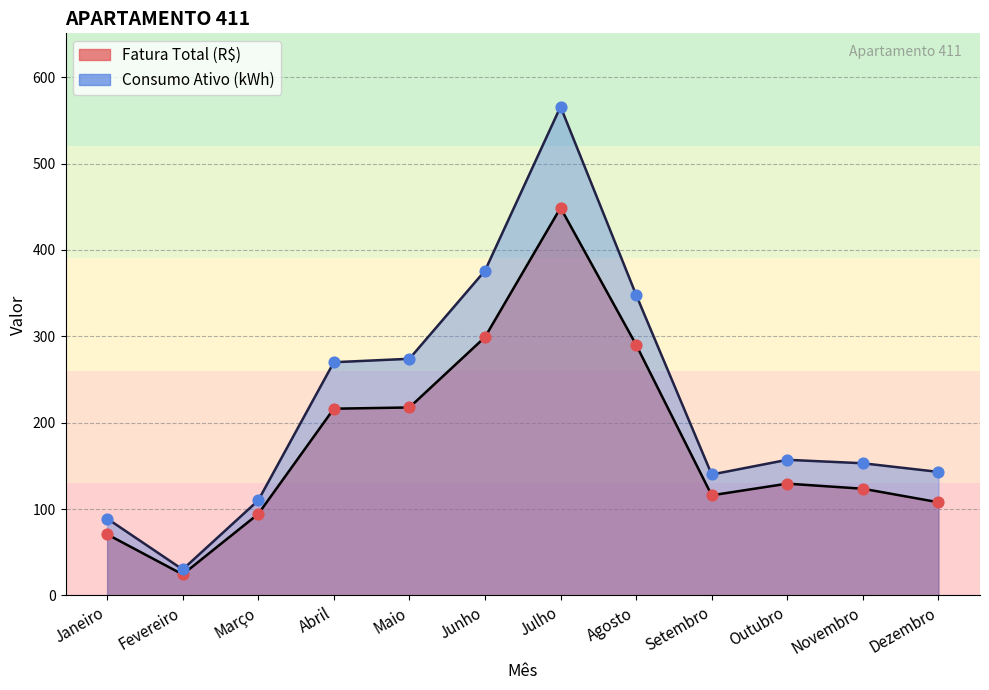

At which category is the sum across all series the highest?

Julho